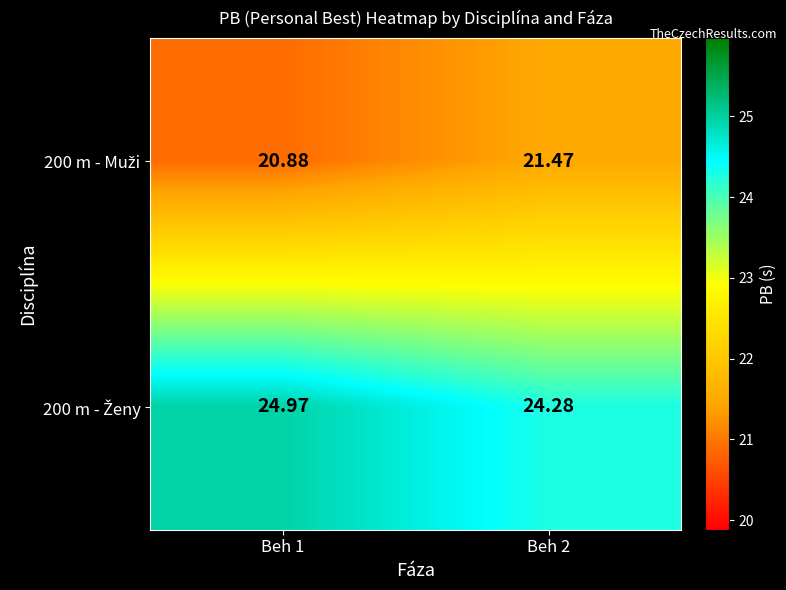

How many data points does each series have?

2